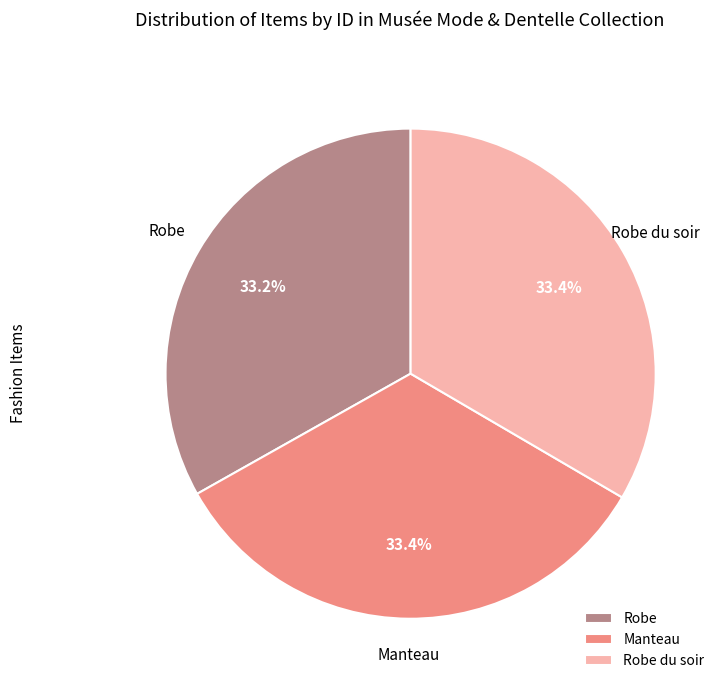

To the nearest percent, what is the average slice percentage?

33%